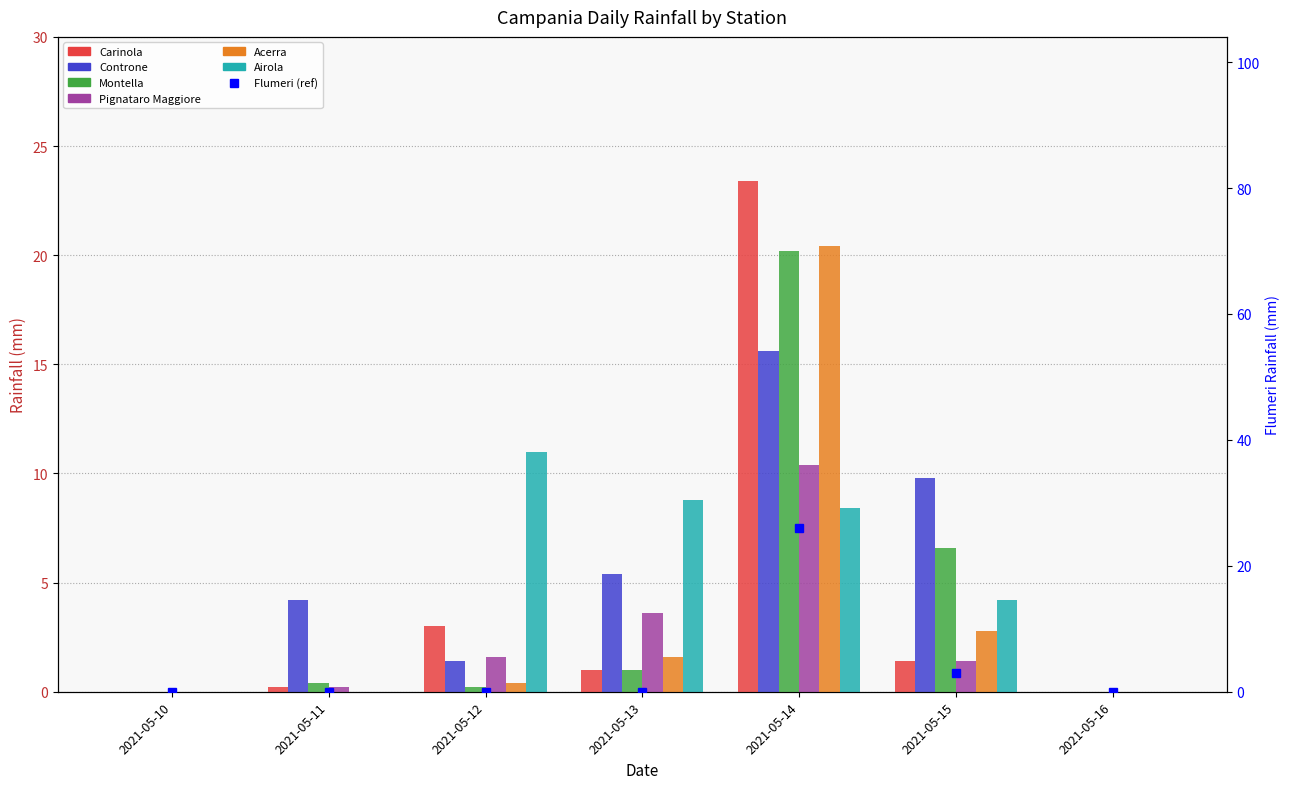

How many groups of bars are there?

7